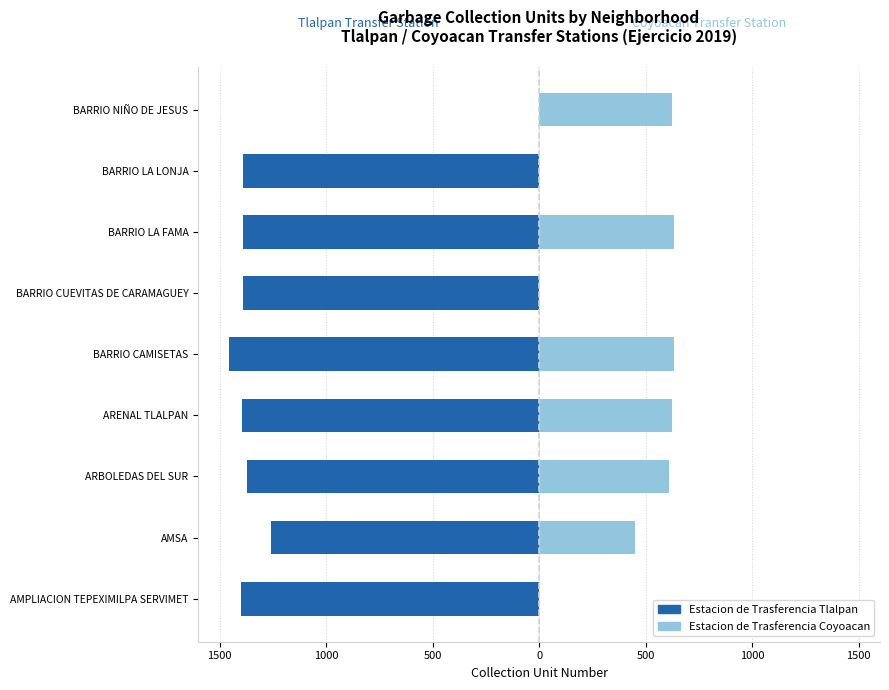

True or false: Estacion de Trasferencia Coyoacan has a value of 0 at BARRIO CUEVITAS DE CARAMAGUEY.

True